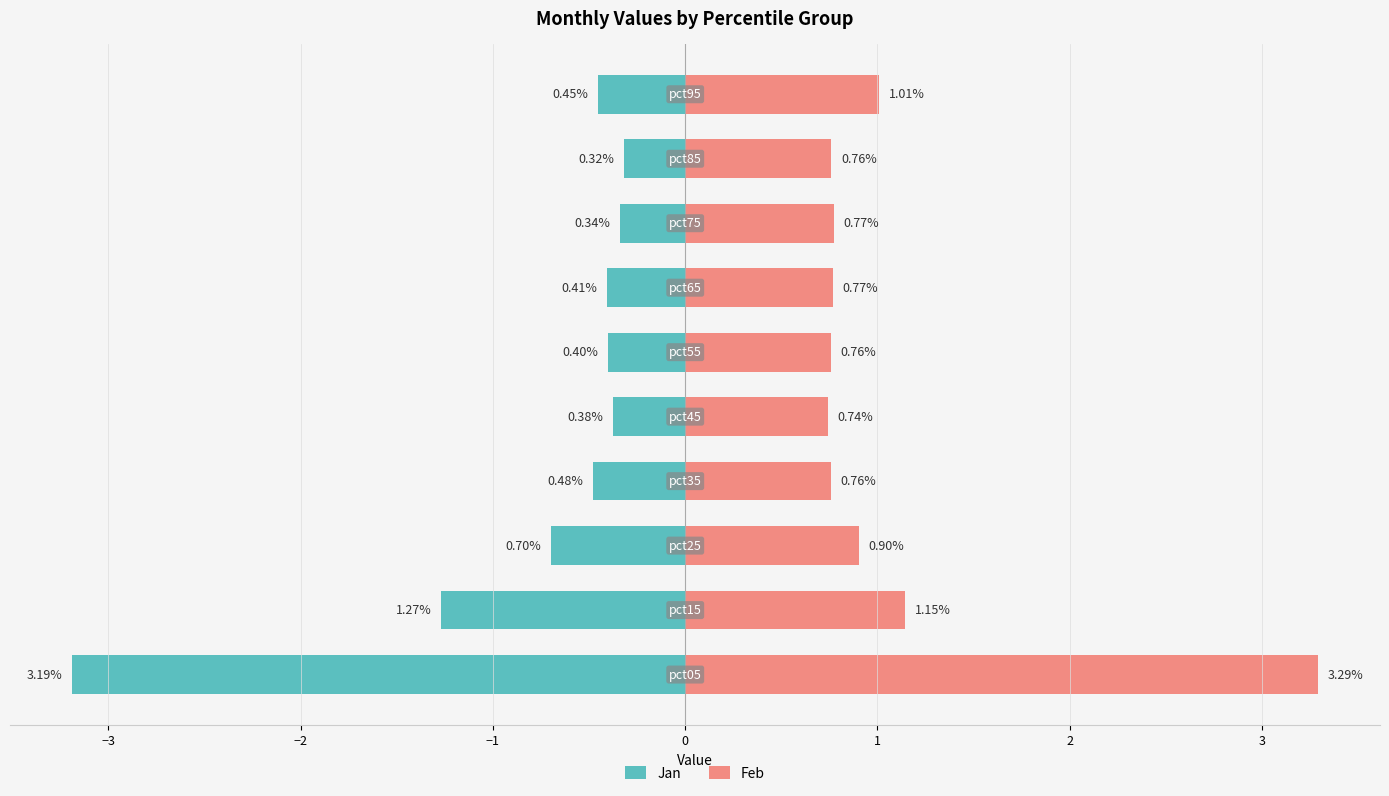

How many categories are shown in the chart?

10